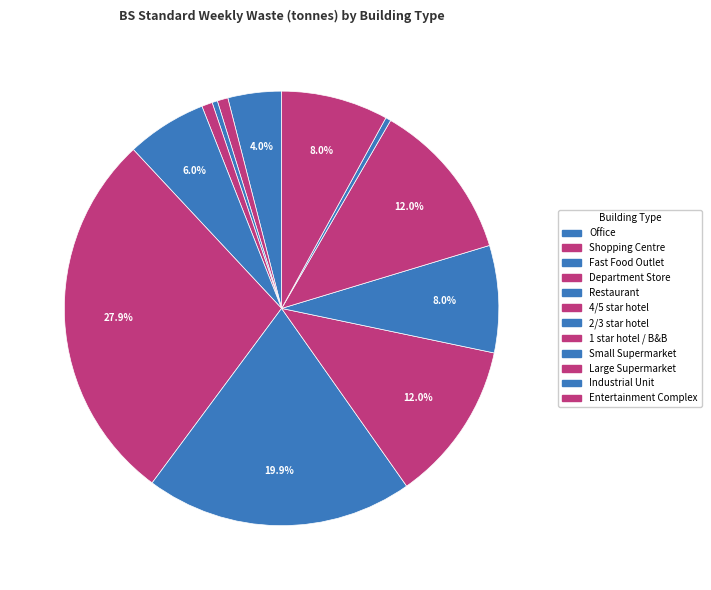

Rank the categories by value from lowest to highest.

Fast Food Outlet, Industrial Unit, Shopping Centre, Department Store, Office, Restaurant, Small Supermarket, Entertainment Complex, 1 star hotel / B&B, Large Supermarket, 2/3 star hotel, 4/5 star hotel